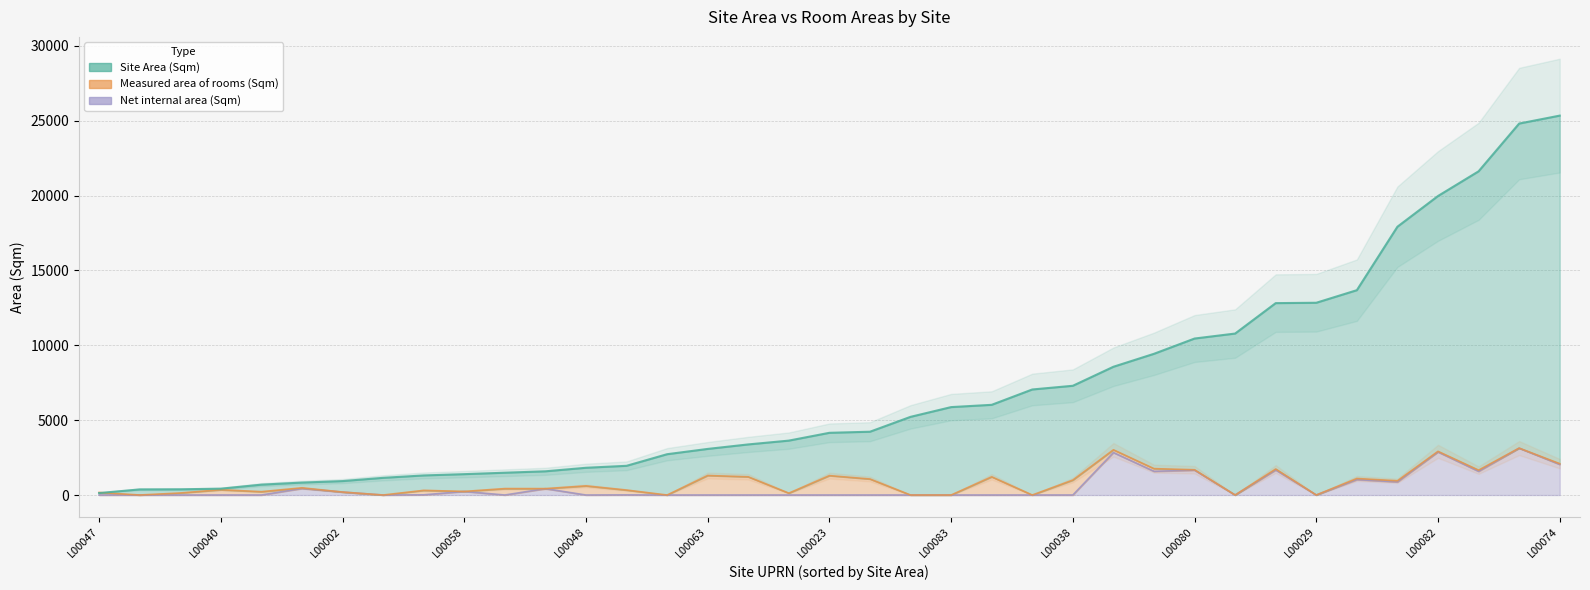

What is the sum of all Measured area of rooms (Sqm) values?

31167.4